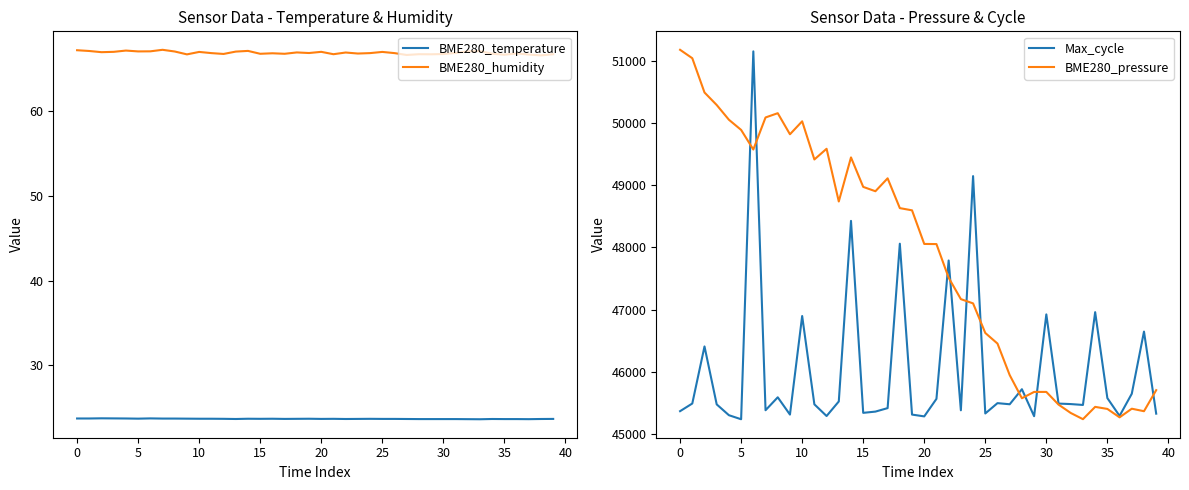

Is the value of Max_cycle at 13 greater than the value of BME280_temperature at 12?

Yes